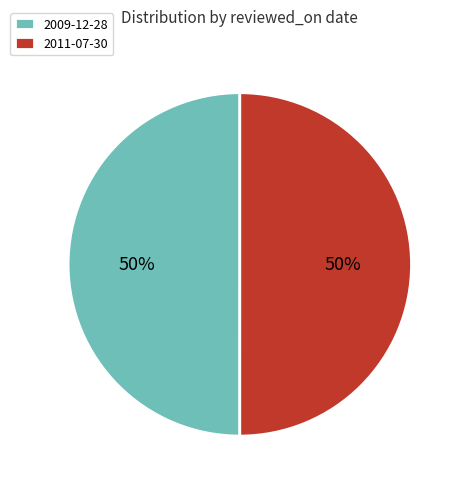

Approximately how many times larger is the value at 2009-12-28 compared to 2011-07-30?

1.0